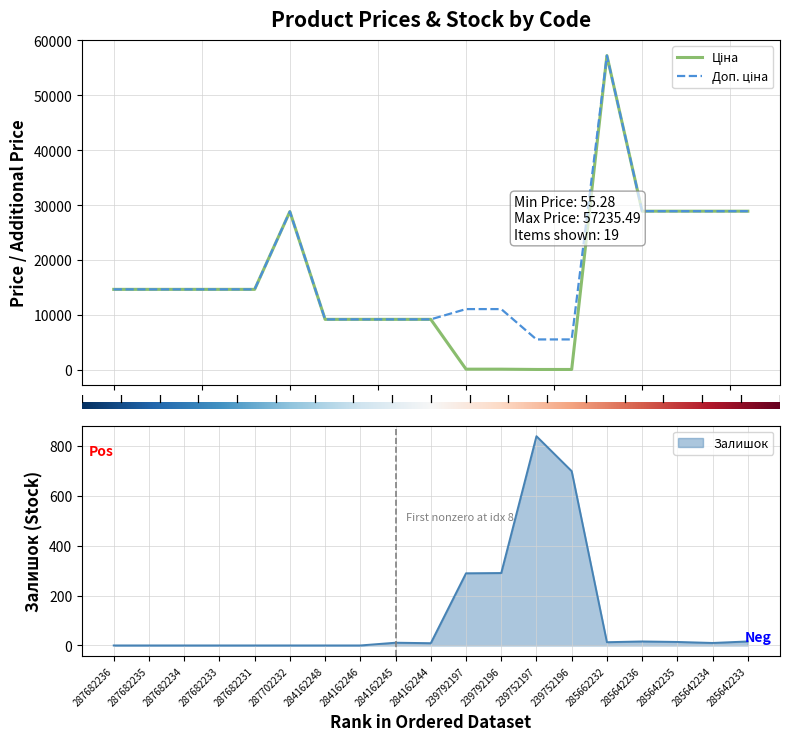

Which label corresponds to the largest value in the chart?

285662232